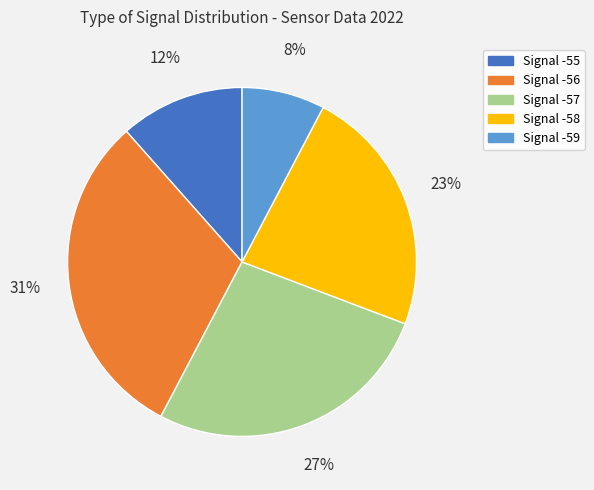

To the nearest percent, what is the average slice percentage?

20%